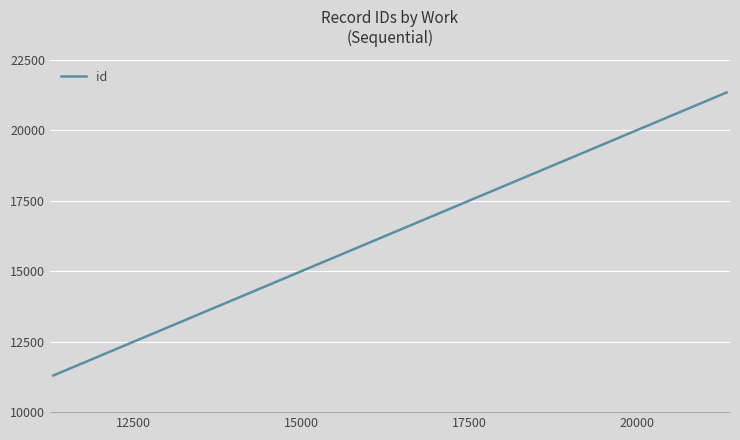

What is the smallest value displayed?

11298